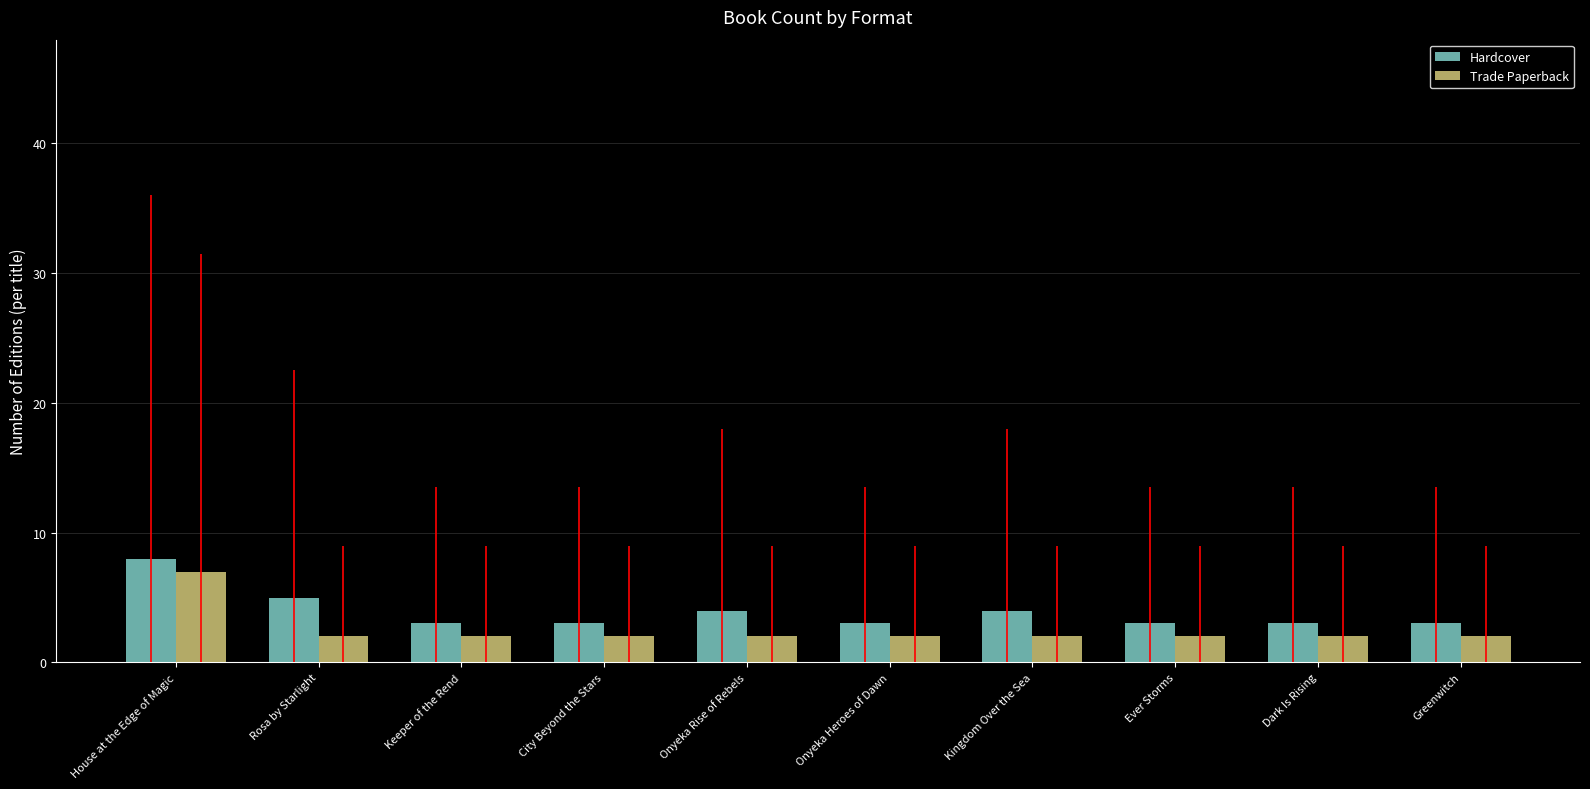

What is the difference between the Hardcover values at Rosa by Starlight and Greenwitch?

2